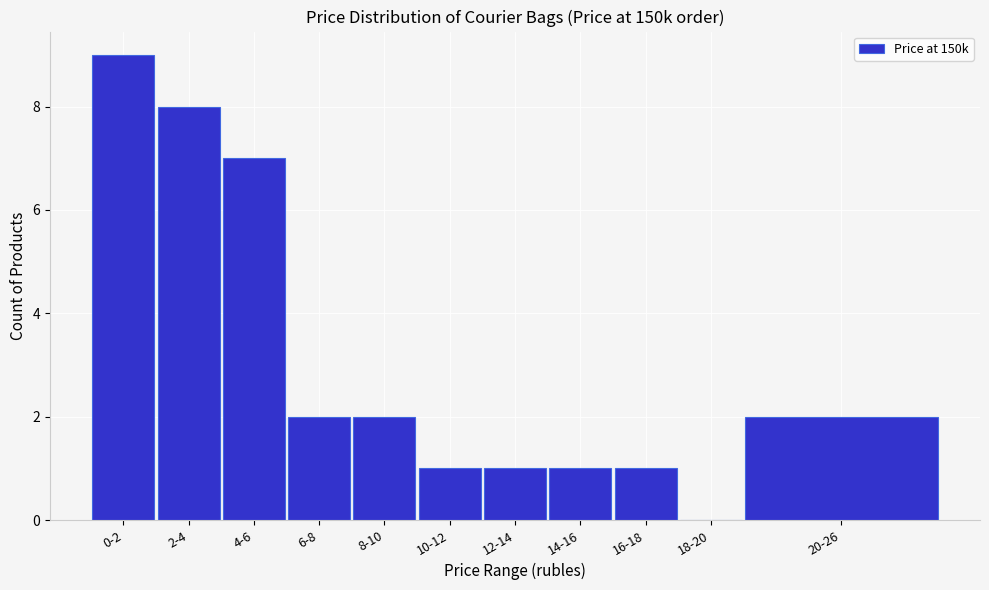

Reading left to right, list all the values displayed in this chart.

0-2=9	2-4=8	4-6=7	6-8=2	8-10=2	10-12=1	12-14=1	14-16=1	16-18=1	18-20=0	20-26=2